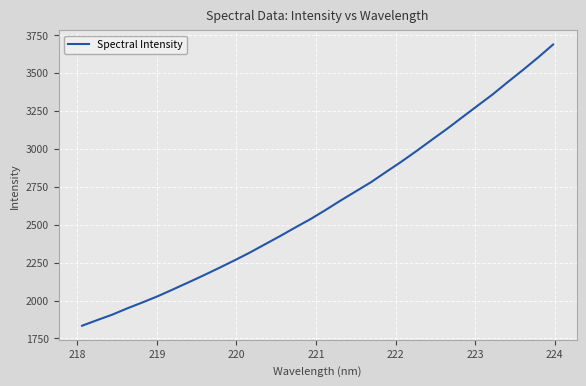

What is the sum of all values?

84311.3